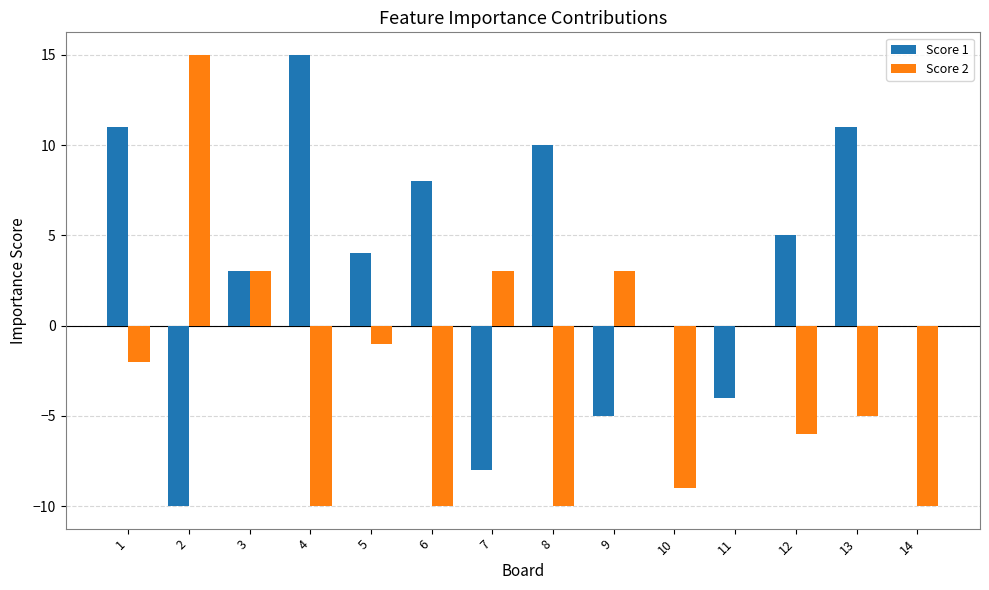

The value of Score 2 at 4 is -3. True or false?

False